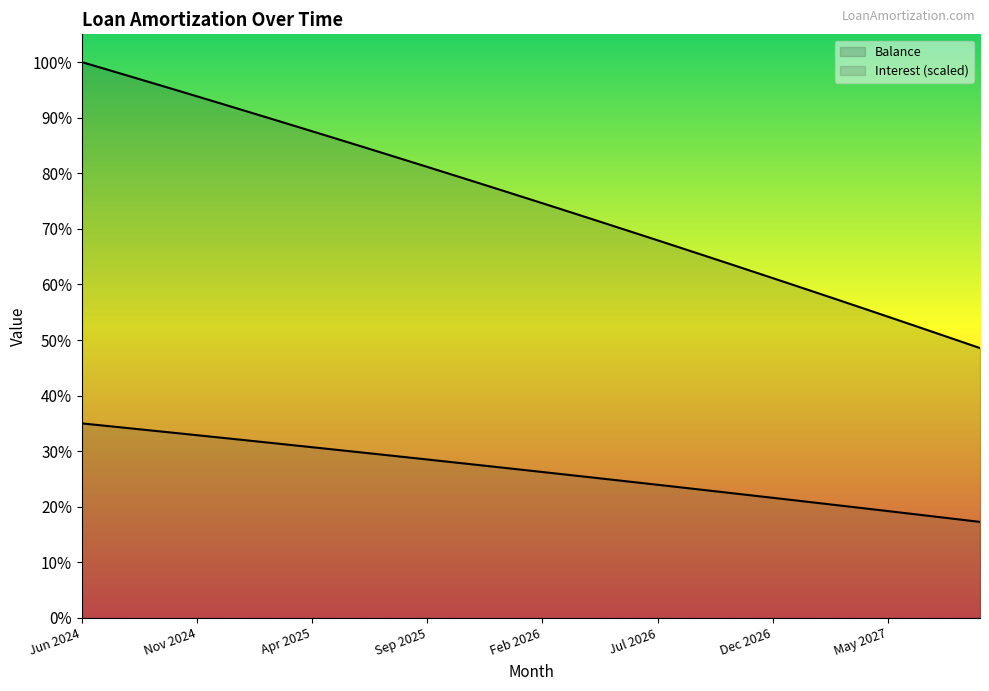

Between Apr 2026 and Jun 2026, which series saw the biggest shift?

Balance